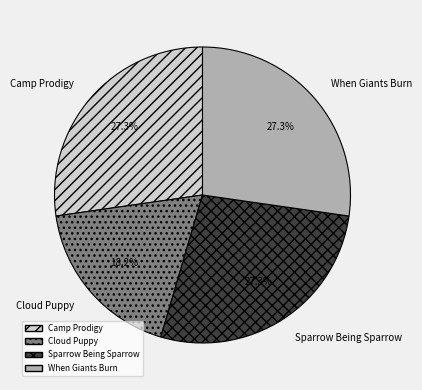

What is the total percentage of Sparrow Being Sparrow and Camp Prodigy?

54.5%